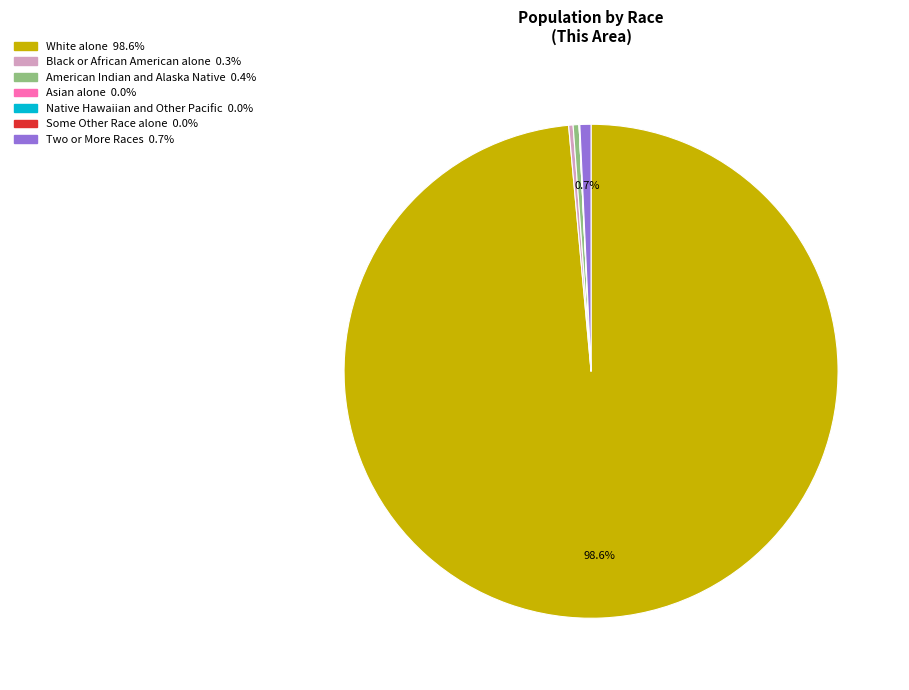

What percentage is the Two or More Races slice, to the nearest percent?

1%